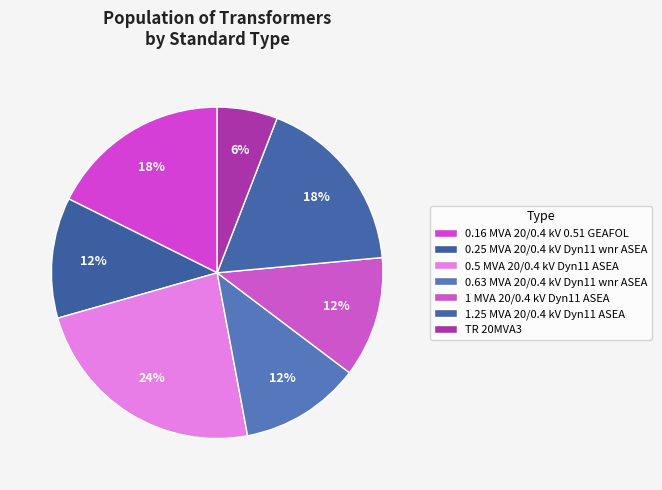

Which has a higher value, TR 20MVA3 or 0.25 MVA 20/0.4 kV Dyn11 wnr ASEA?

0.25 MVA 20/0.4 kV Dyn11 wnr ASEA